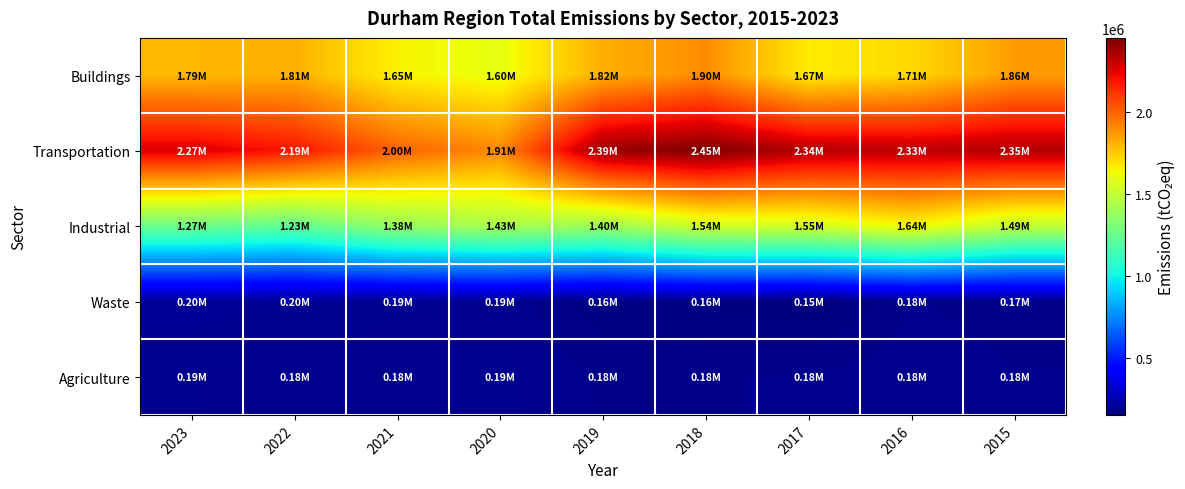

Reading left to right, transcribe all the data shown in this chart.

Buildings: 2023=1793418	2022=1812664	2021=1652531	2020=1602007	2019=1815400	2018=1898878	2017=1667683	2016=1711751	2015=1859487
Transportation: 2023=2267088	2022=2189346	2021=2000442	2020=1906530	2019=2393463	2018=2450238	2017=2339856	2016=2327149	2015=2348636
Industrial: 2023=1265288	2022=1229326	2021=1378028	2020=1429996	2019=1396755	2018=1540879	2017=1546658	2016=1637533	2015=1494544
Waste: 2023=201655	2022=196051	2021=188841	2020=186382	2019=162175	2018=160206	2017=151766	2016=179673	2015=174623
Agriculture: 2023=188288	2022=183056	2021=183919	2020=190312	2019=177956	2018=177228	2017=181616	2016=184469	2015=179470